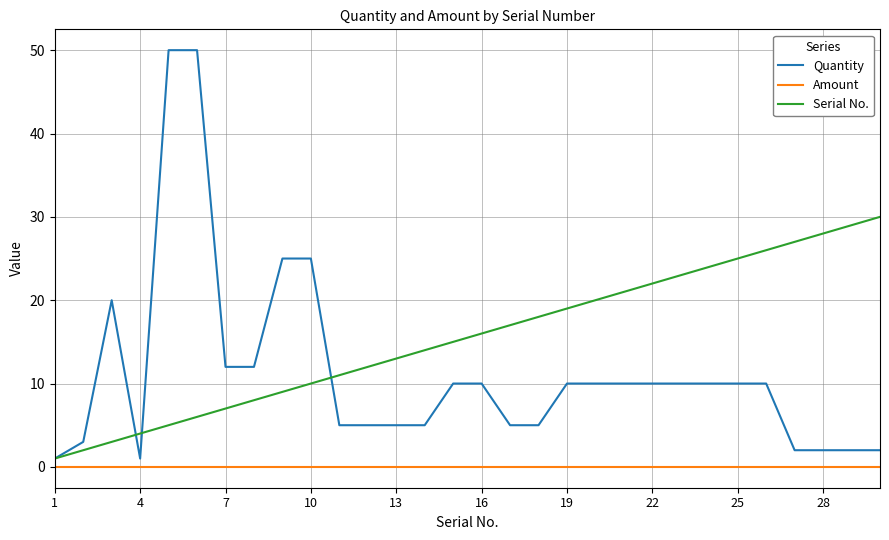

Which series has the largest total across all categories?

Serial No.